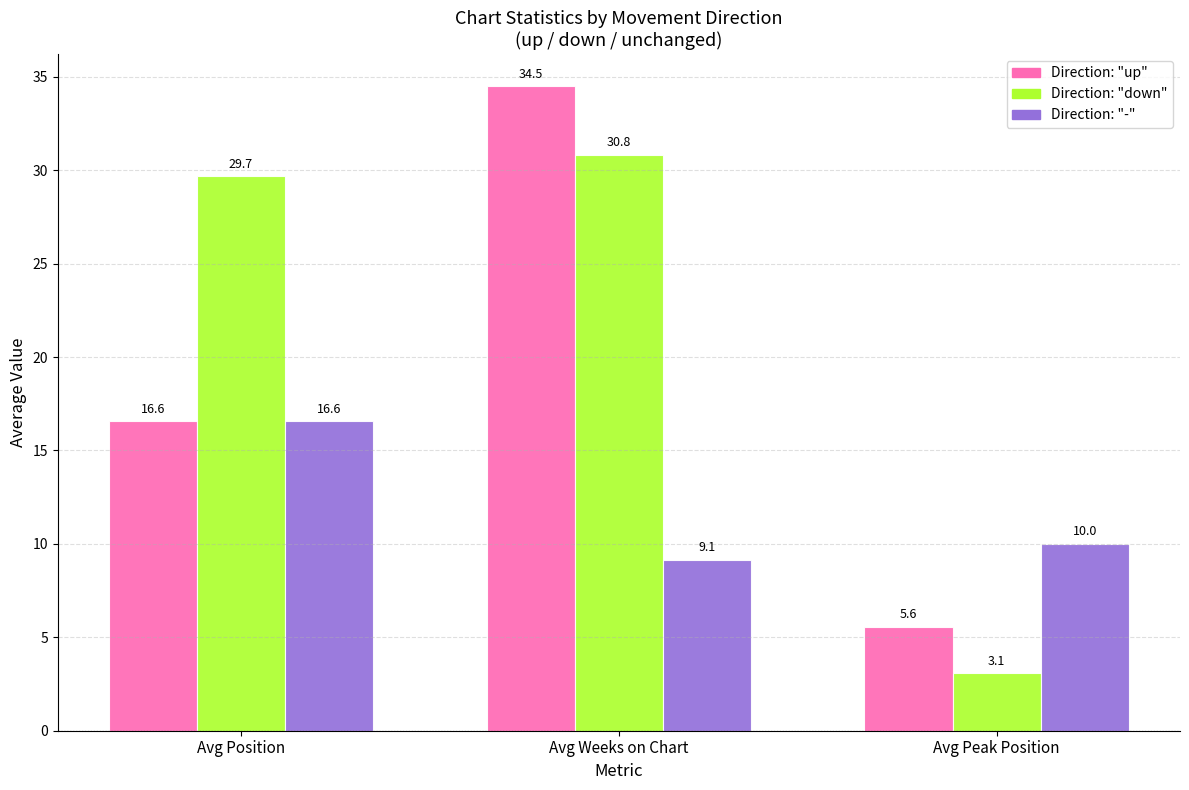

Which label corresponds to the smallest value in the chart?

Avg Peak Position